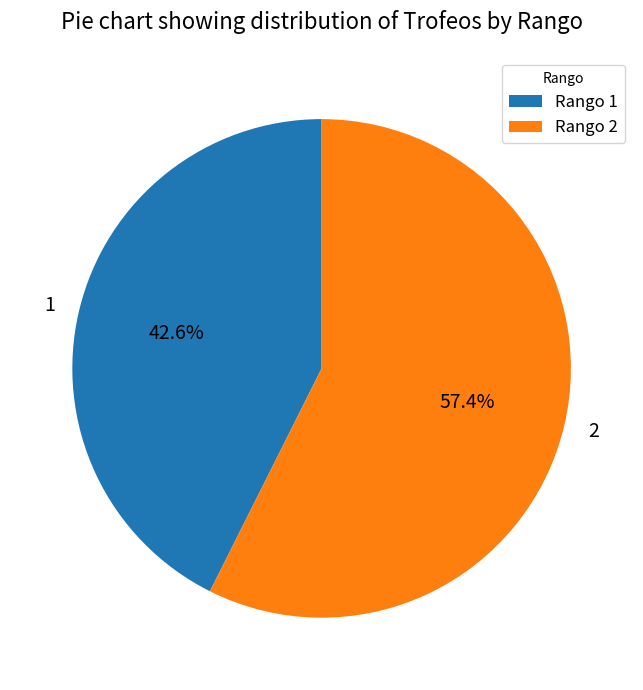

What portion of the pie excludes 2?

42.6%